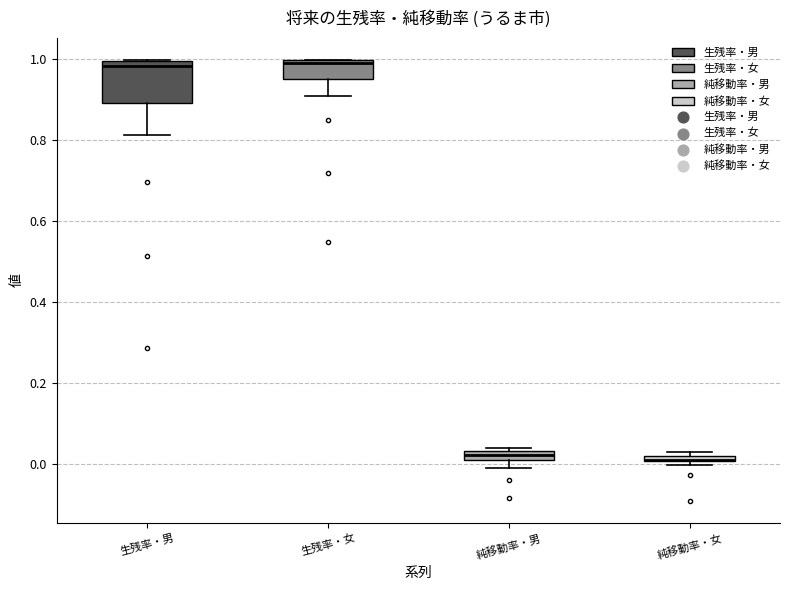

Comparing the boxes themselves (not the whiskers), which one is the tallest?

生残率・男